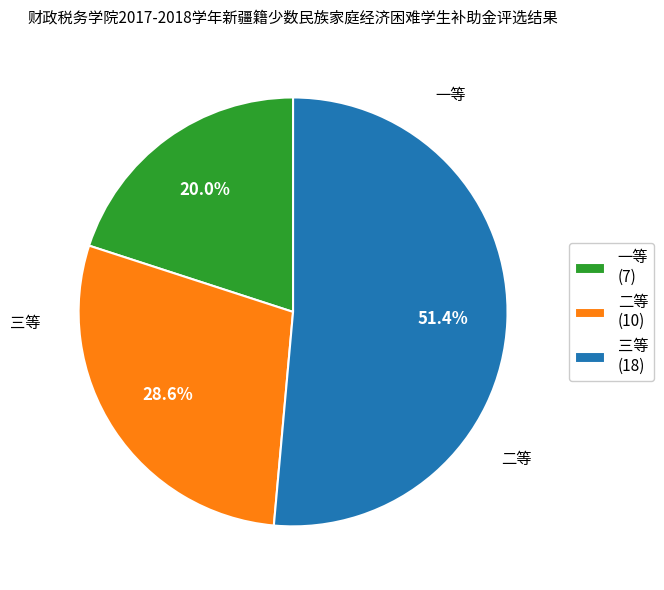

Which category has the smallest portion of the pie?

一等